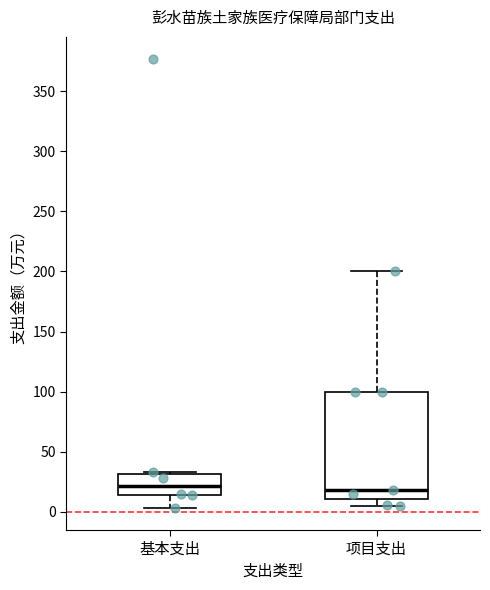

Reading left to right, transcribe this box plot: for each box, give where its median line is, the range the box spans, and where its two whiskers end, as read against the y-axis. The values are not printed on the chart, so give them approximately, as read against the axis.

基本支出: median 20, box 15 to 30, whiskers 5 to 35
项目支出: median 20, box 10 to 100, whiskers 5 to 200